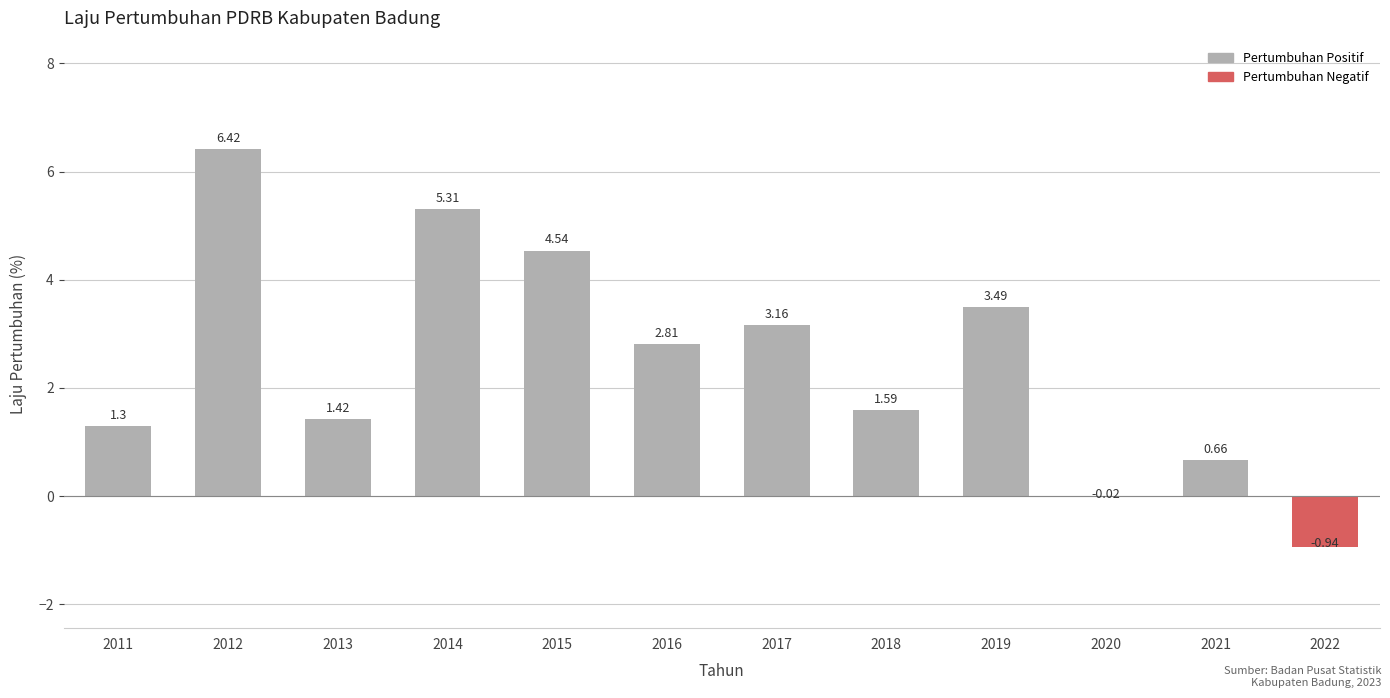

What is the change in value from 2013 to 2015?

+3.1